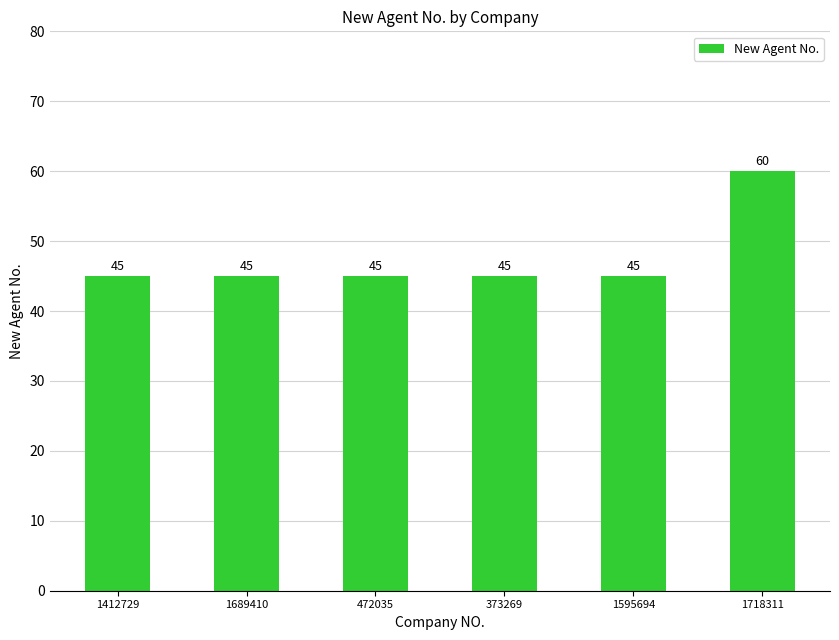

The chart shows a value of 88 at 1718311. True or false?

False